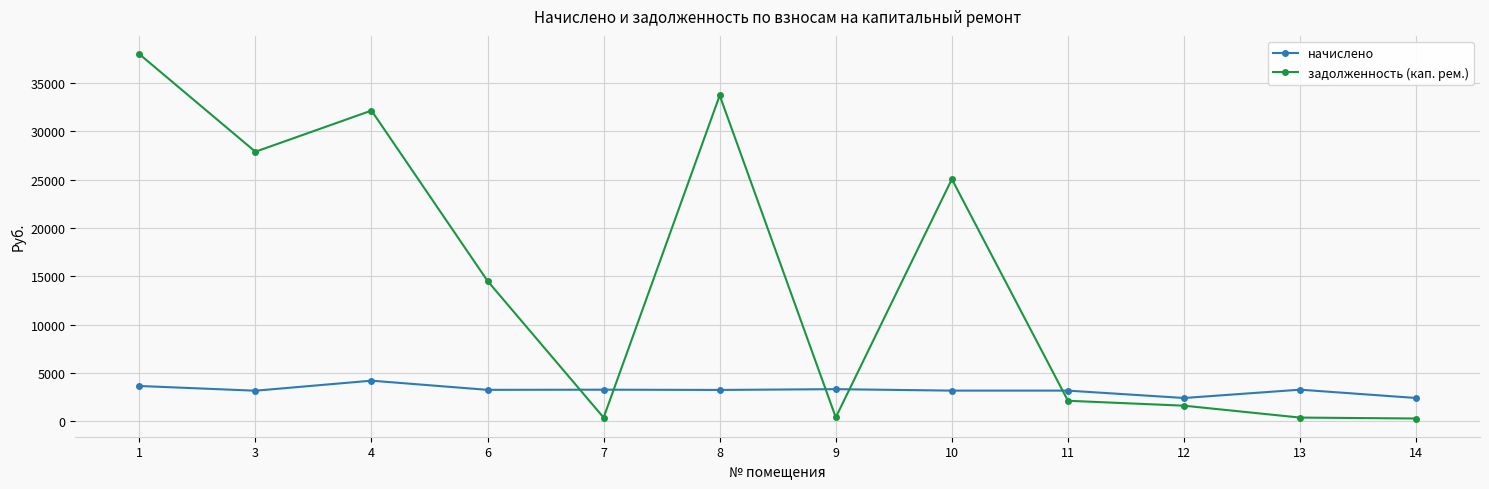

After their last crossing, which series has the higher values: задолженность (кап. рем.) or начислено?

начислено